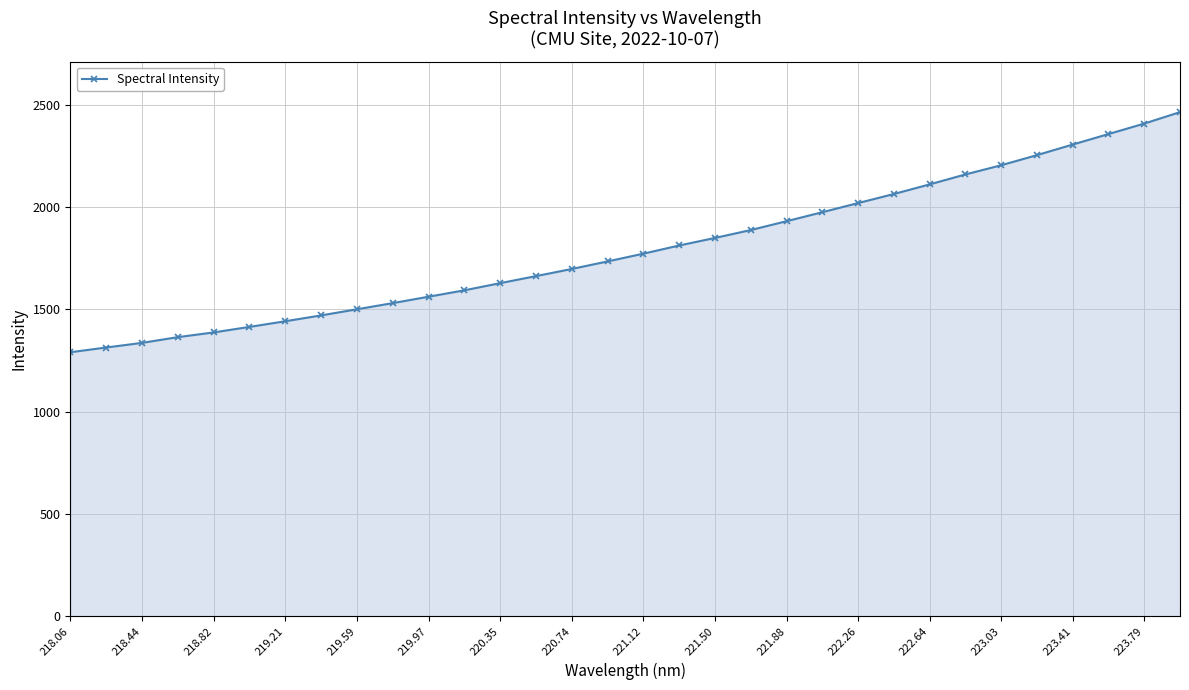

What is the average value?

1796.7